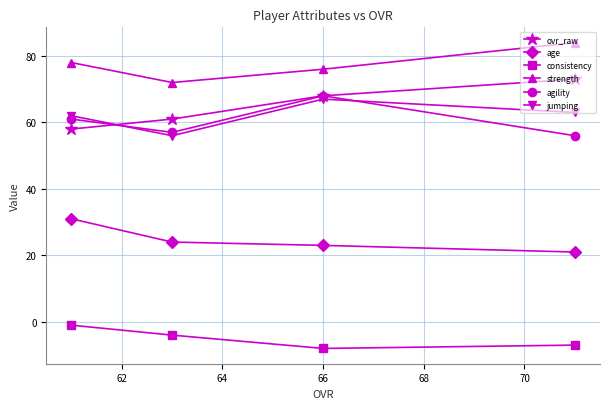

Reading left to right, transcribe all the data shown in this chart.

ovr_raw: 58	61	68	73
age: 31	24	23	21
consistency: -1	-4	-8	-7
strength: 78	72	76	84
agility: 61	57	68	56
jumping: 62	56	67	63